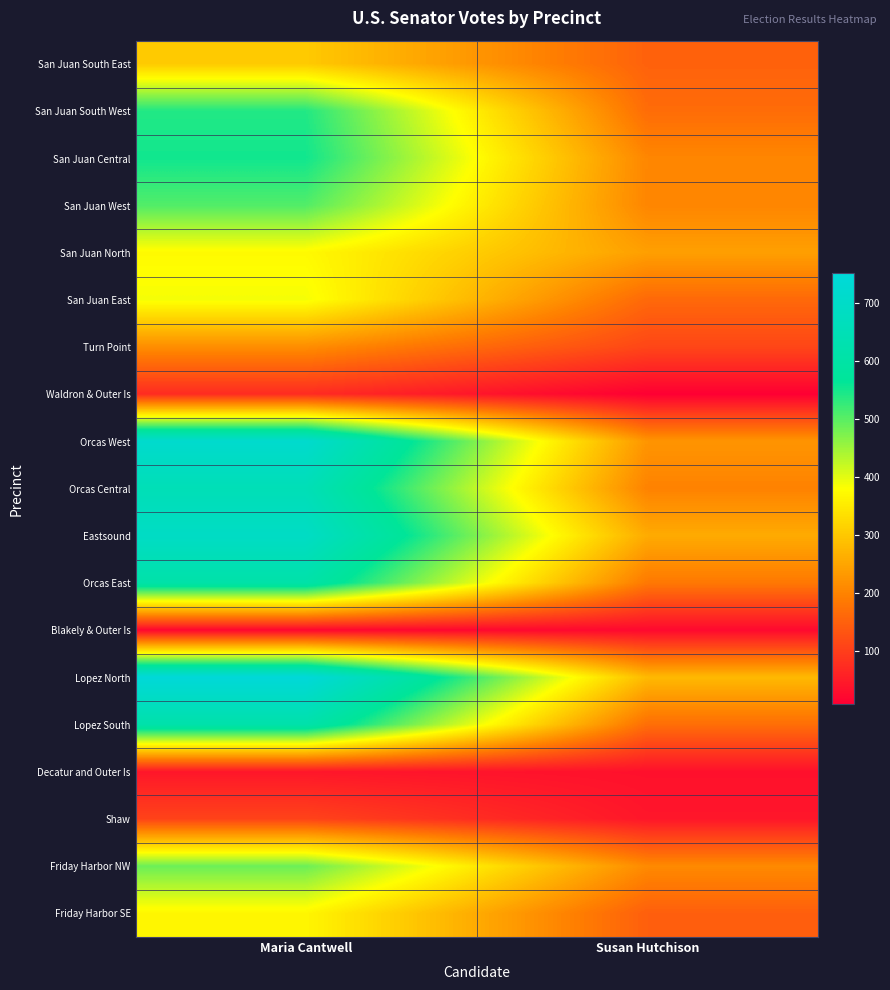

Between Susan Hutchison and Maria Cantwell, which is larger?

Maria Cantwell